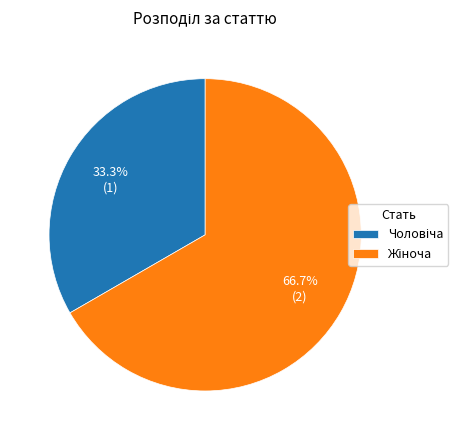

Is there any slice that represents more than half of the pie?

Yes